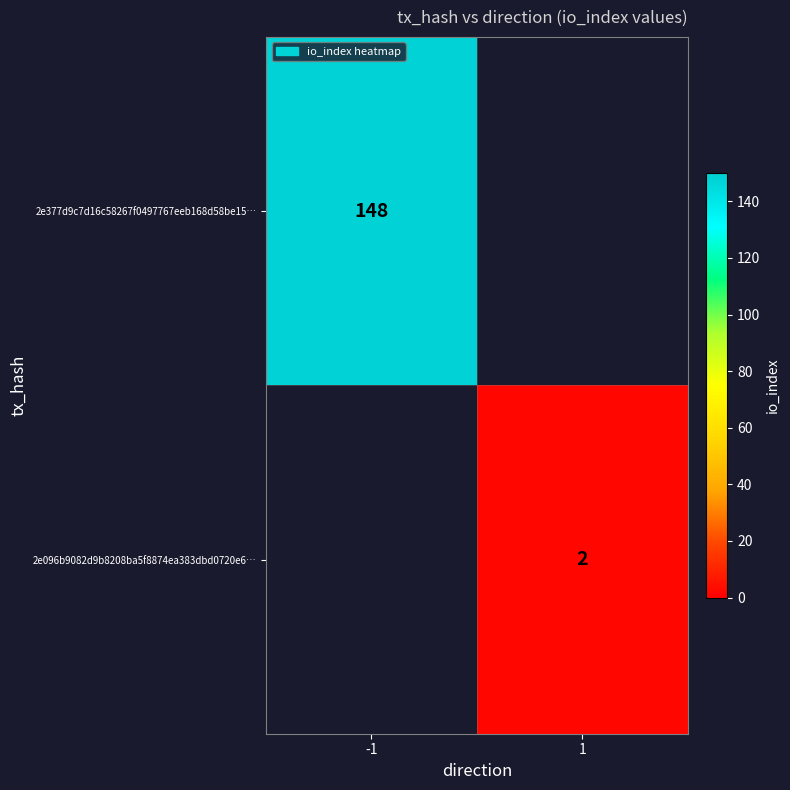

Is the value of 2e377d9c7d16c58267f0497767eeb168d58be15… at -1 greater than the value of 2e096b9082d9b8208ba5f8874ea383dbd0720e6… at 1?

Yes